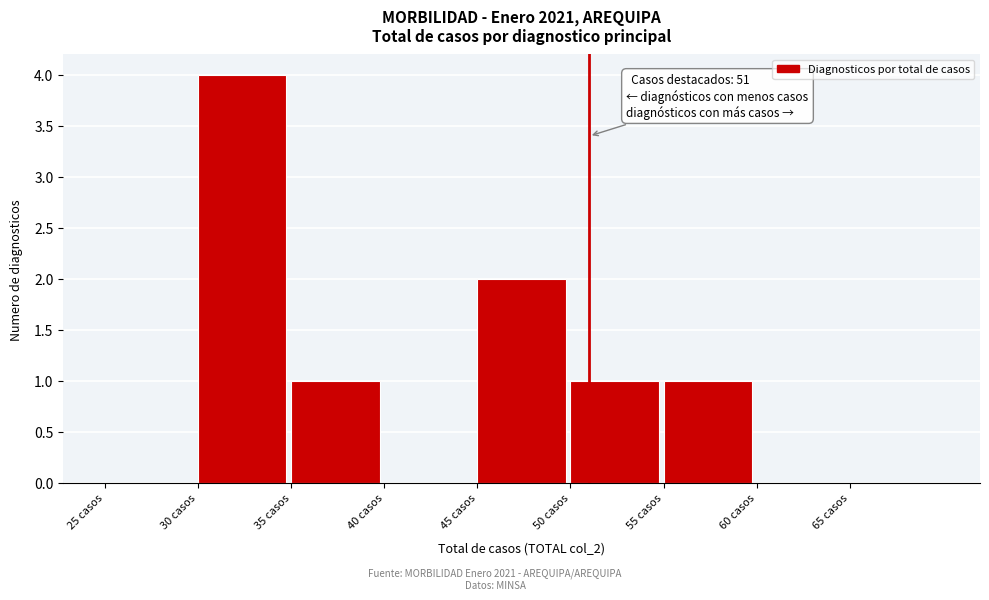

Over which range of the x-axis is the bar tallest?

30 to 35